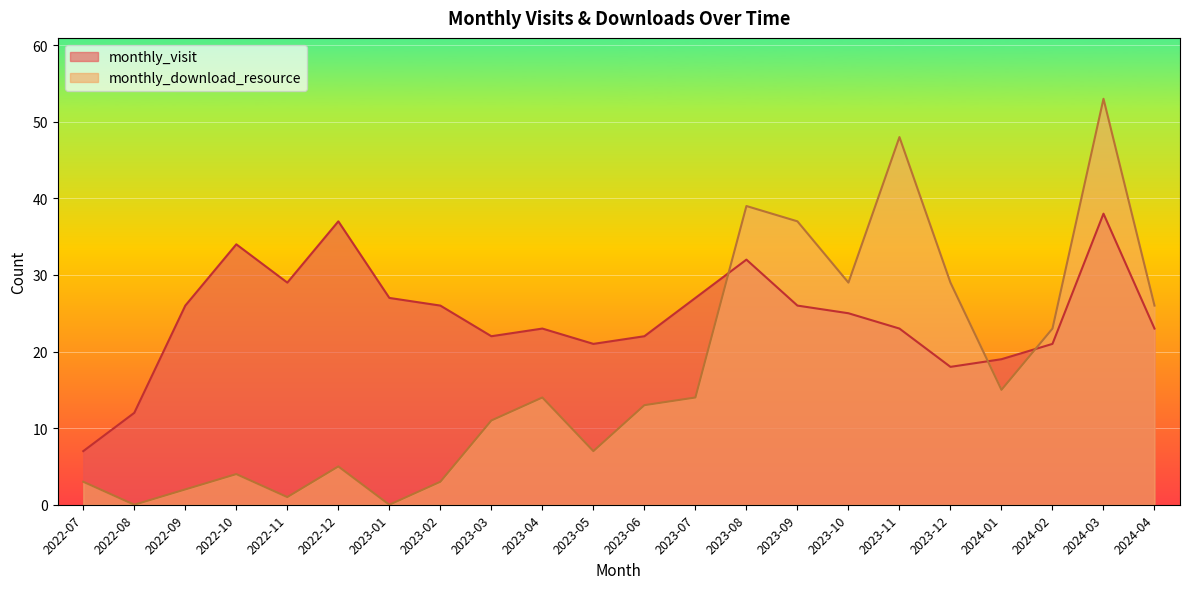

True or false: monthly_download_resource has a value of 3 at 2022-07.

True